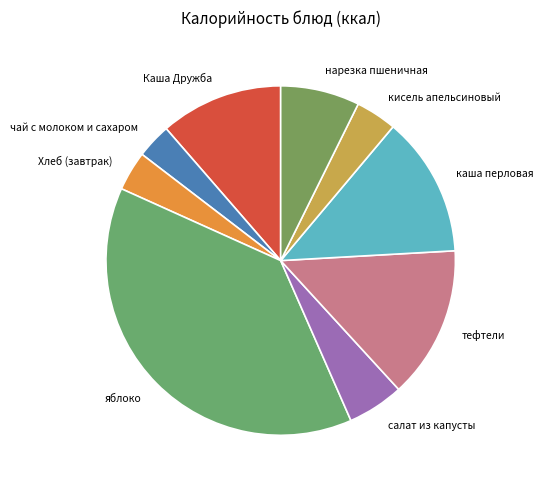

Between каша перловая and кисель апельсиновый, which is larger?

каша перловая